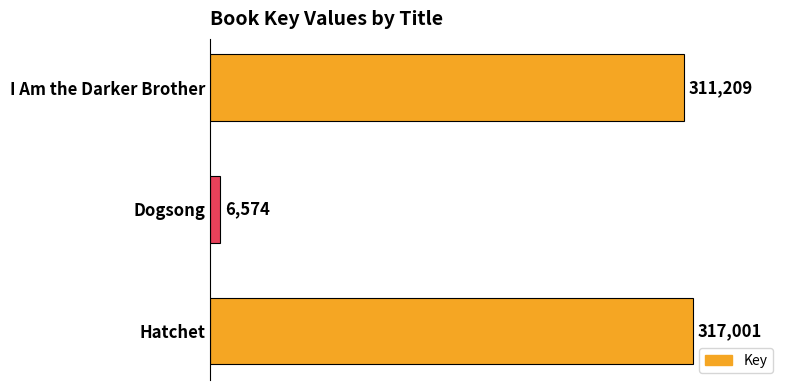

Rank the categories by value from highest to lowest.

Hatchet, I Am the Darker Brother, Dogsong